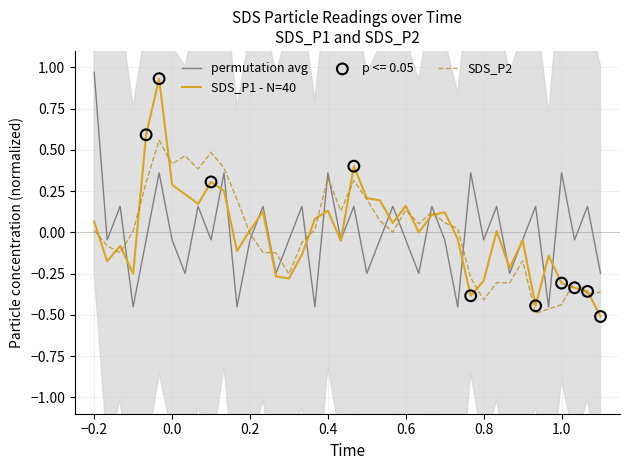

Which series has the largest total across all categories?

SDS_P2